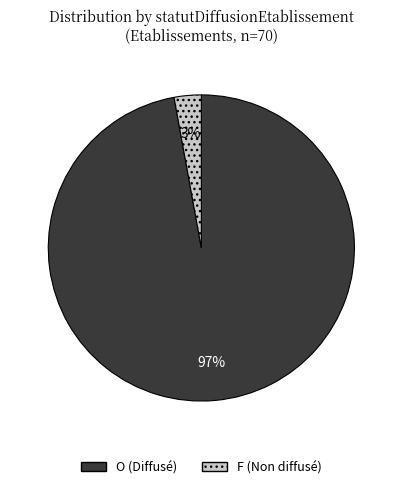

Which has a higher value, O (Diffusé) or F (Non diffusé)?

O (Diffusé)